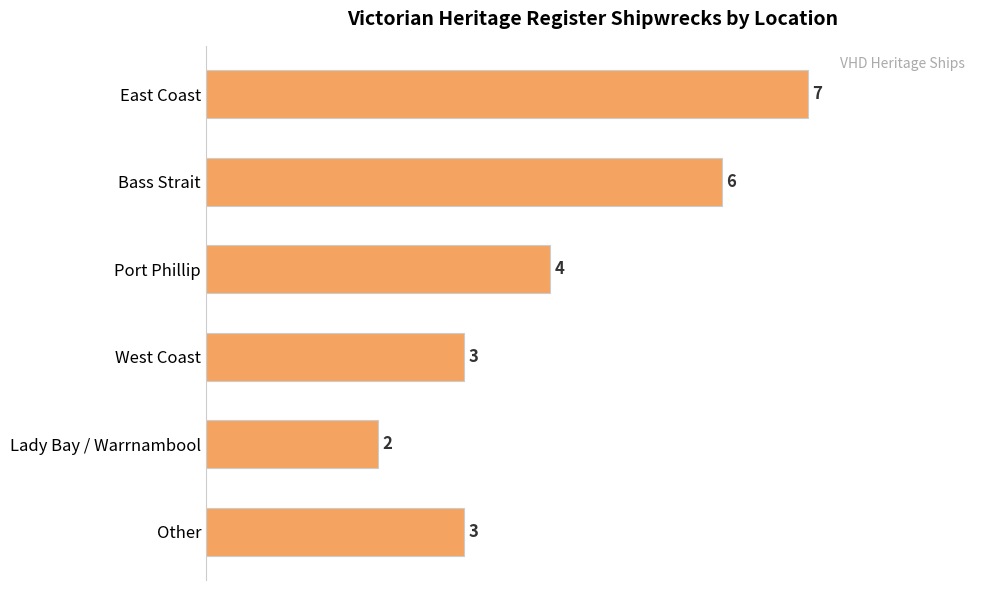

Which label corresponds to the smallest value in the chart?

Lady Bay / Warrnambool